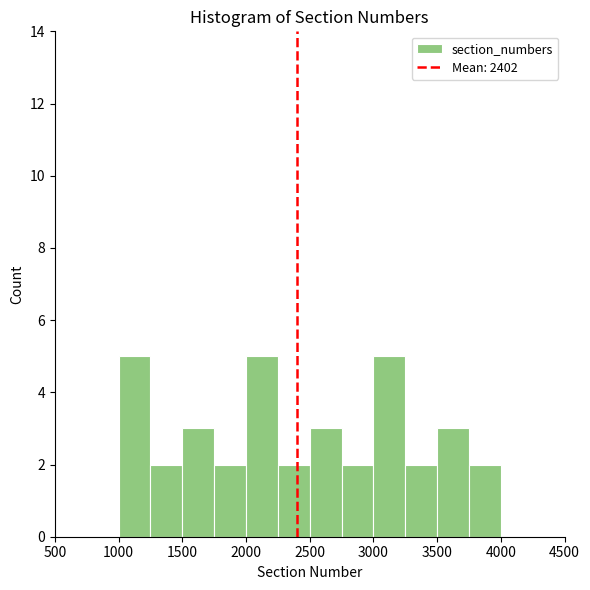

Reading left to right, transcribe this chart: for each bar, give the range it covers on the x-axis and its height. The values are not printed on the chart, so give them approximately, as read against the axis.

1000 to 1250: 5
1250 to 1500: 2
1500 to 1750: 3
1750 to 2000: 2
2000 to 2250: 5
2250 to 2500: 2
2500 to 2750: 3
2750 to 3000: 2
3000 to 3250: 5
3250 to 3500: 2
3500 to 3750: 3
3750 to 4000: 2